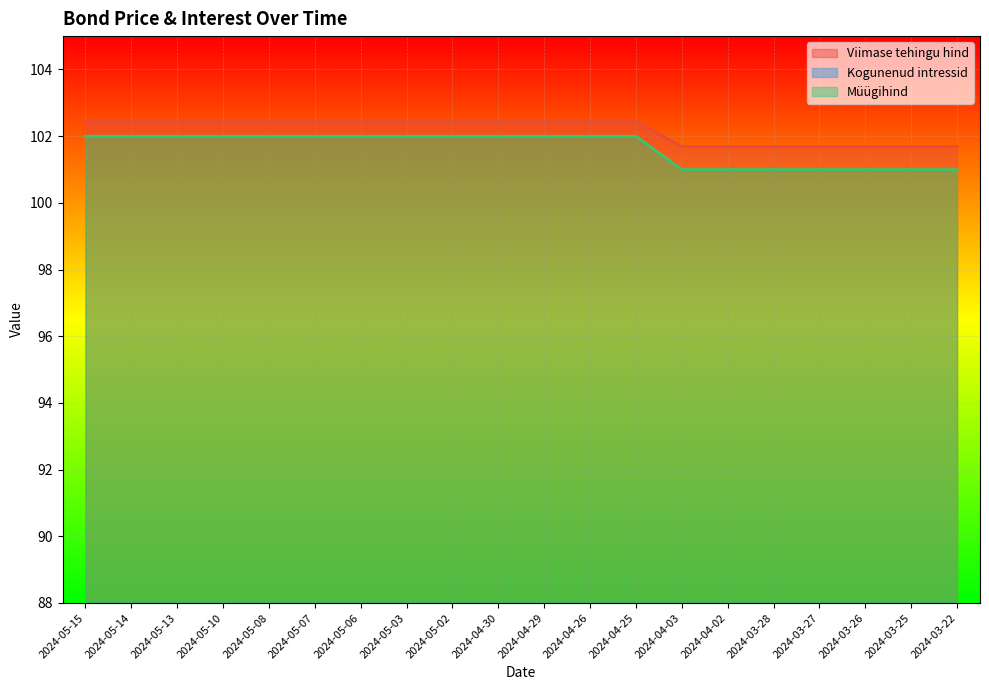

Reading right to left, extract all data points from this chart.

Viimase tehingu hind: 101.7	101.7	101.7	101.7	101.7	101.7	101.7	102.4	102.4	102.4	102.4	102.4	102.4	102.4	102.4	102.4	102.4	102.4	102.4	102.4
Kogunenud intressid: 1.2	1.2	1.2	1.3	1.3	1.4	1.4	1.8	1.9	1.9	1.9	2.0	2.0	2.0	2.0	2.1	2.1	2.2	2.2	2.2
Müügihind: 101.0	101.0	101.0	101.0	101.0	101.0	101.0	102.0	102.0	102.0	102.0	102.0	102.0	102.0	102.0	102.0	102.0	102.0	102.0	102.0